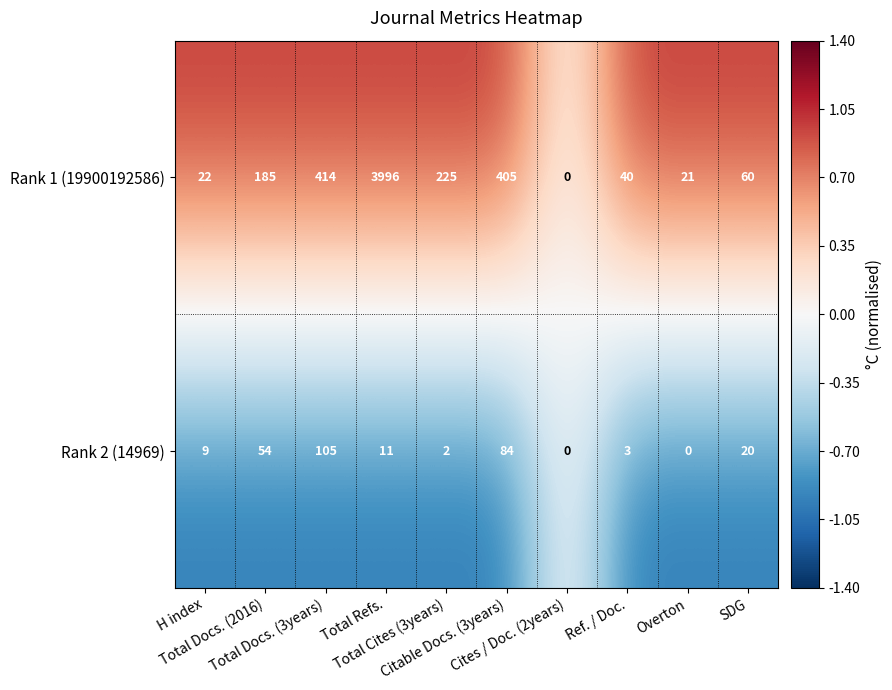

At which category is the sum across all series the highest?

Total Refs.